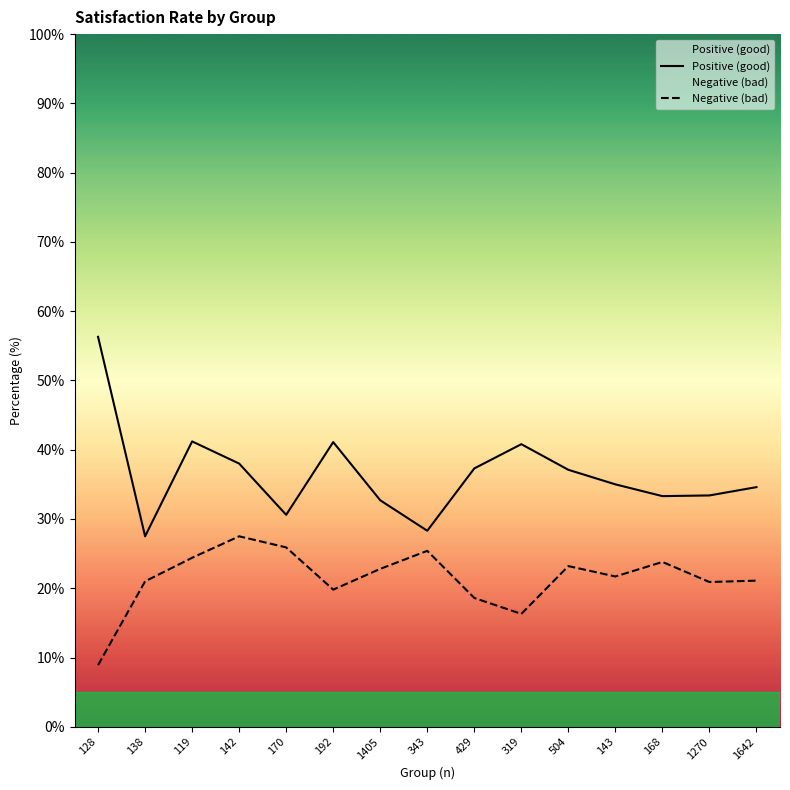

Reading left to right, list all the values displayed in this chart.

Positive (good): 128=56.3	138=27.5	119=41.2	142=38.0	170=30.6	192=41.1	1405=32.7	343=28.3	429=37.3	319=40.8	504=37.1	143=35.0	168=33.3	1270=33.4	1642=34.6
Negative (bad): 128=8.9	138=21.0	119=24.4	142=27.5	170=25.9	192=19.8	1405=22.8	343=25.4	429=18.6	319=16.3	504=23.2	143=21.7	168=23.8	1270=20.9	1642=21.1